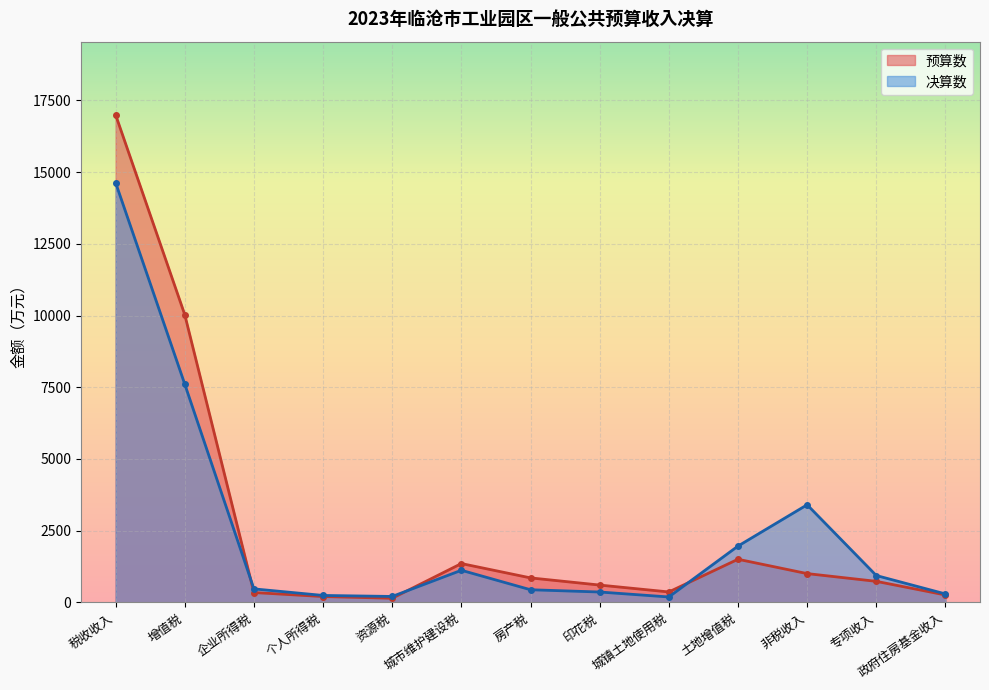

Which category has the highest value across all series?

税收收入